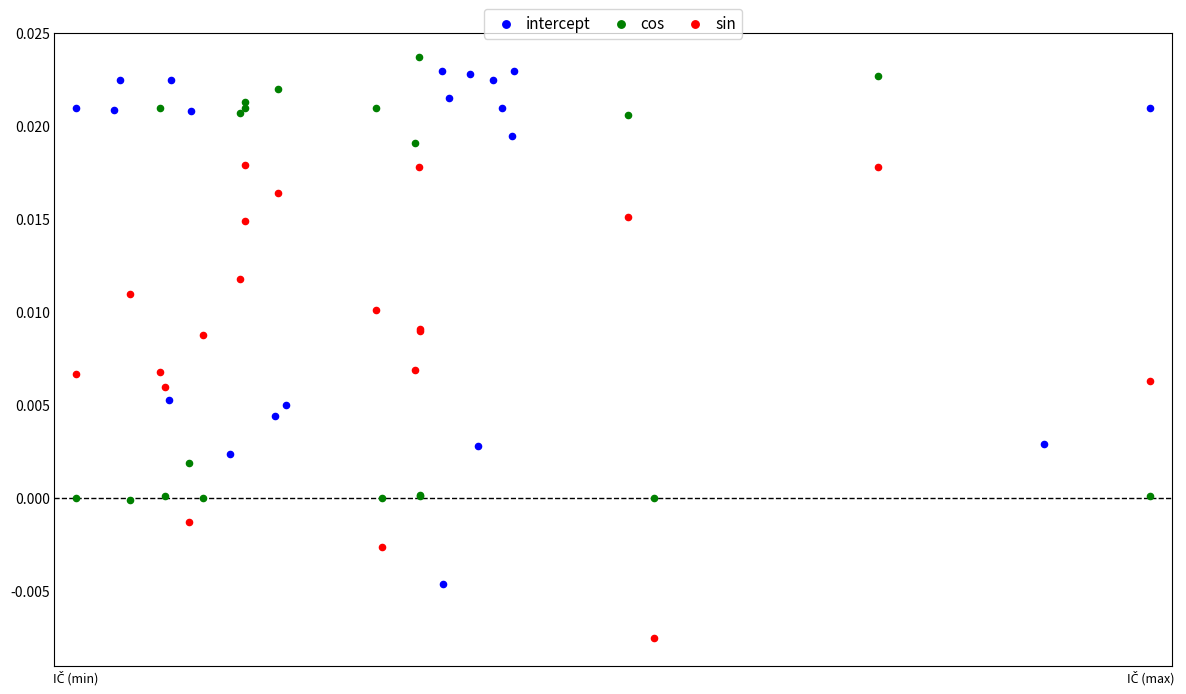

Which series has the largest Y range (max minus min)?

intercept